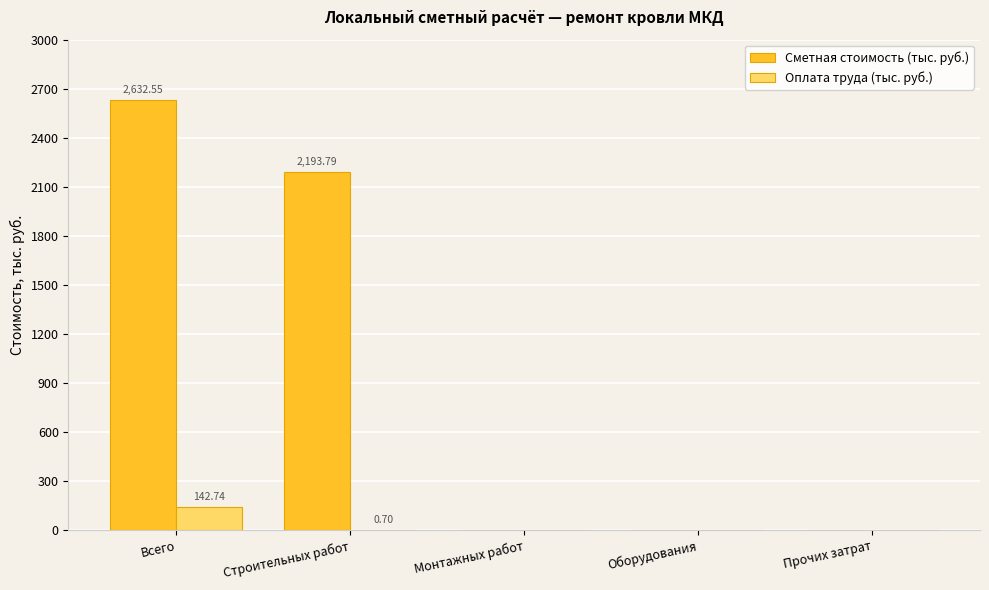

Is the value of Оплата труда (тыс. руб.) at Прочих затрат greater than the value of Сметная стоимость (тыс. руб.) at Строительных работ?

No